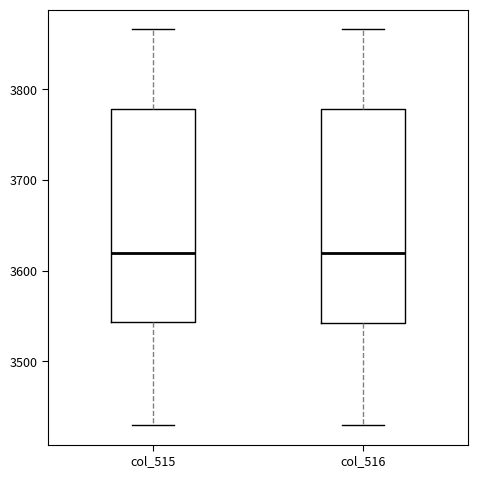

Where does the lower whisker of the box for col_516 end on the y-axis? The values are not printed on the chart, so give them approximately, as read against the axis.

3430